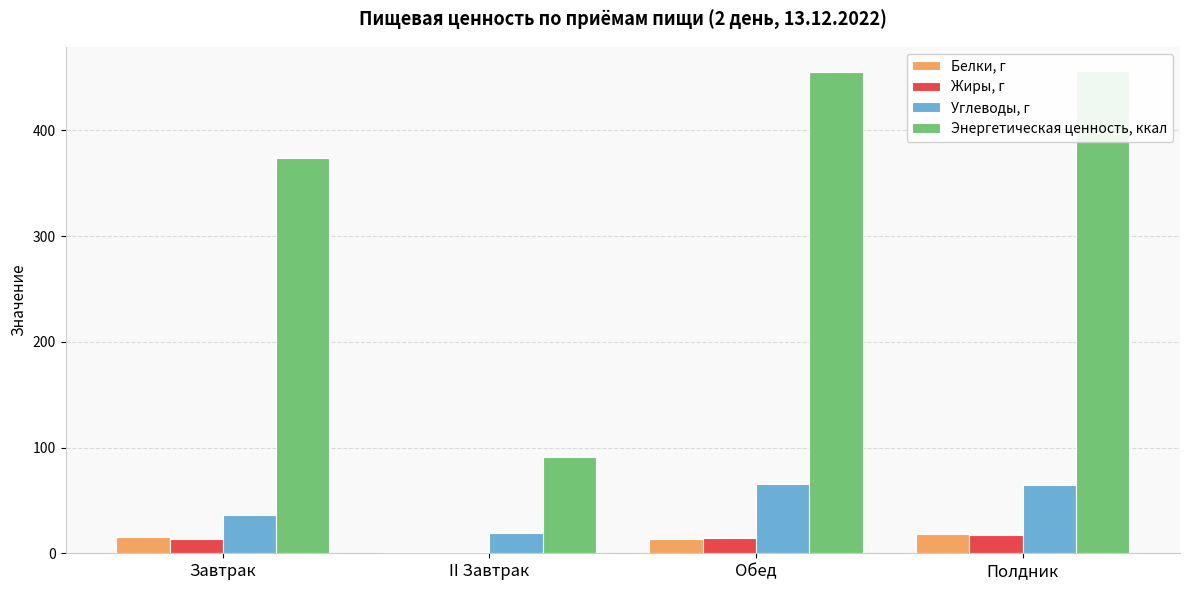

At which label is Энергетическая ценность, ккал closest to 273?

Завтрак